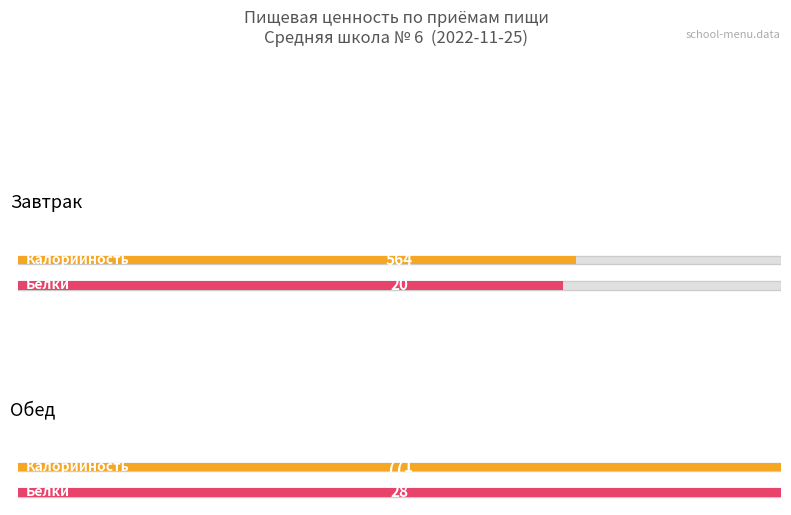

Between Завтрак and Обед, which is larger?

Обед